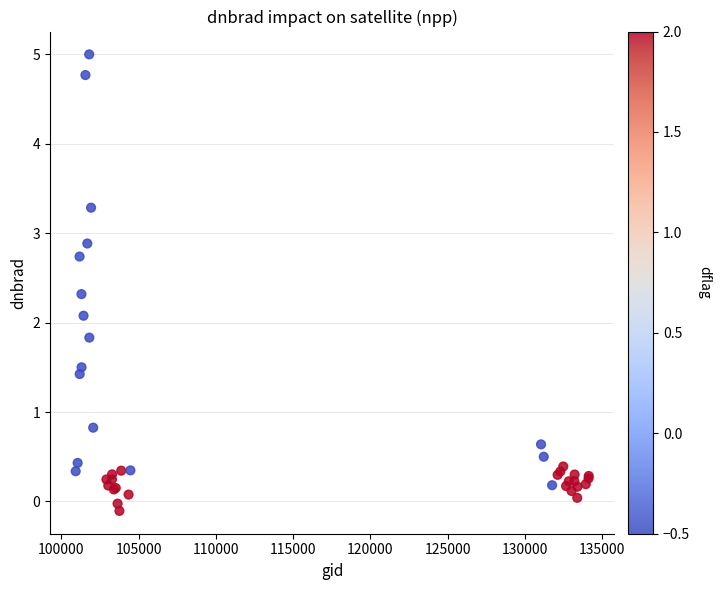

What Y value in the scatter plot is closest to 2?

2.1